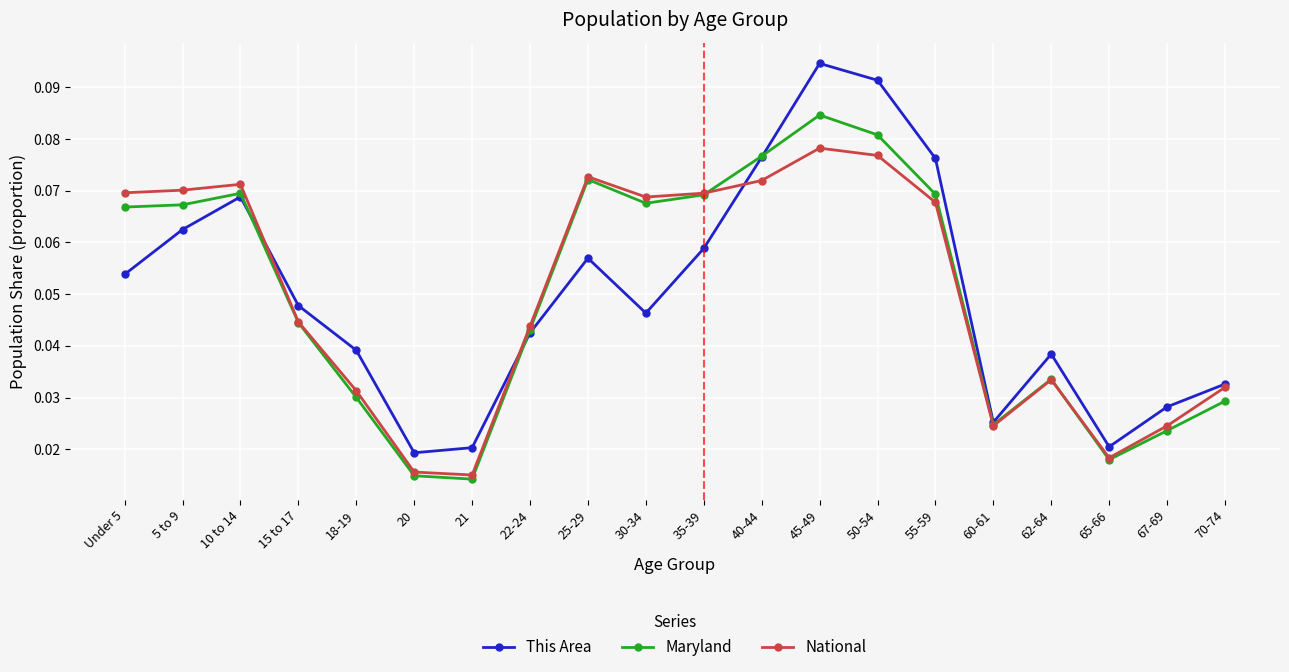

True or false: Maryland has a value of 0.1 at 22-24.

False